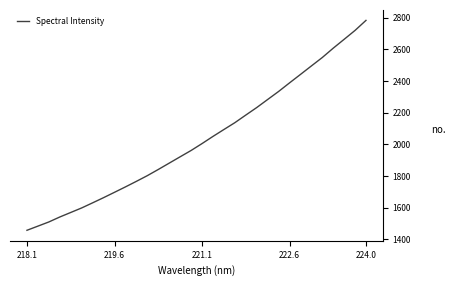

True or false: there are more than 1 points higher than both neighbors.

False